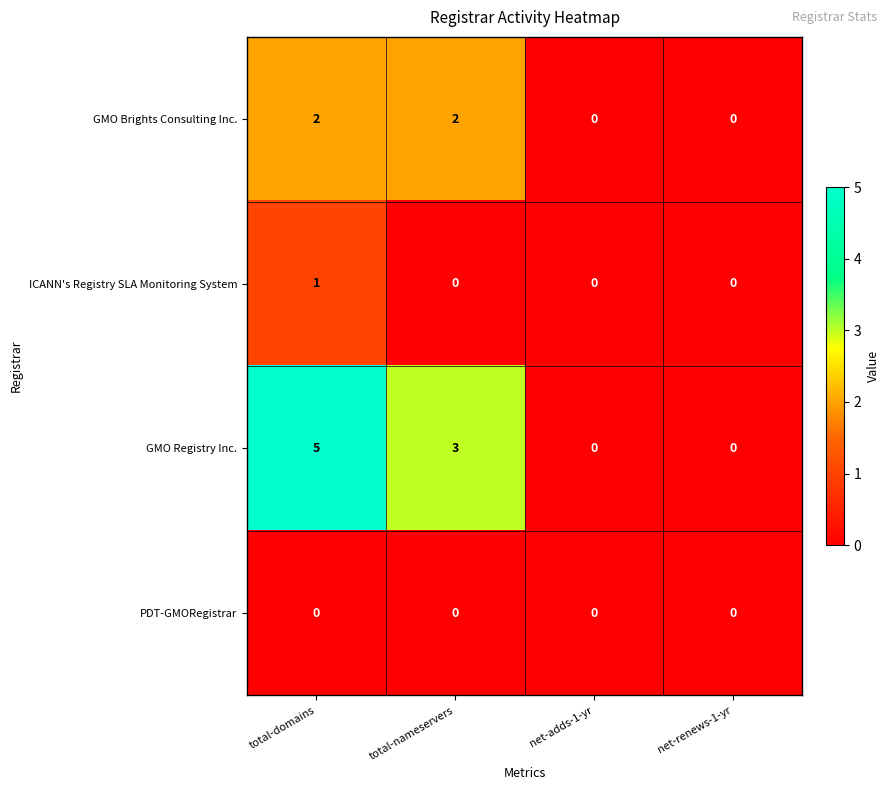

True or false: GMO Registry Inc. has a value of 3 at total-nameservers.

True